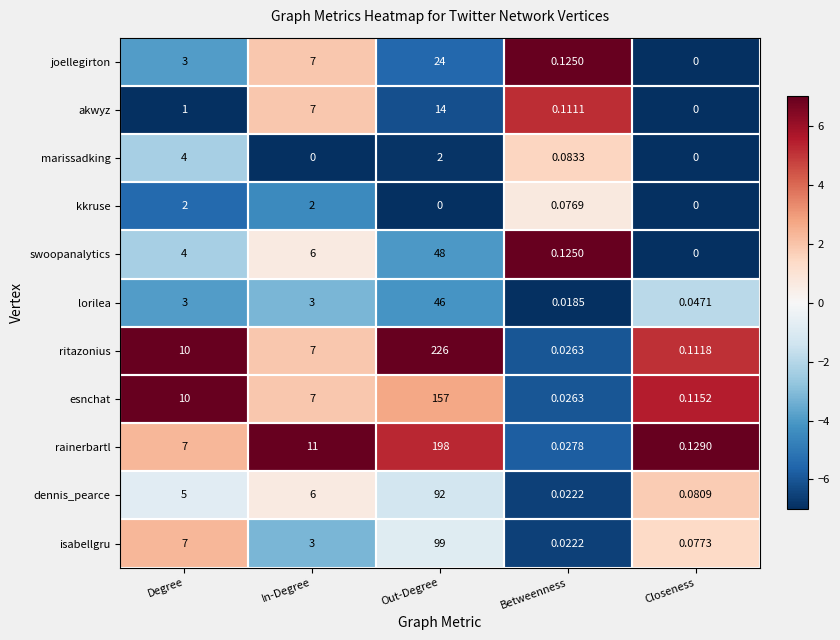

Count the number of categories in the chart.

5